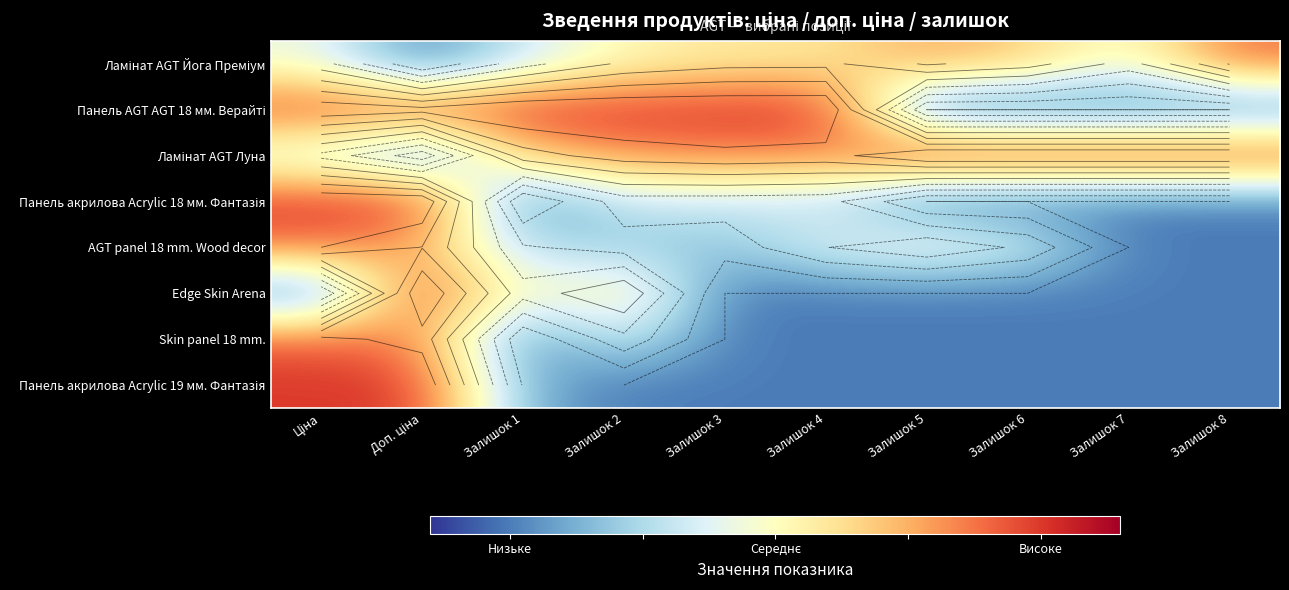

What is the approximate value of Панель AGT AGT 18 мм. Верайті at Залишок 8?

-0.5